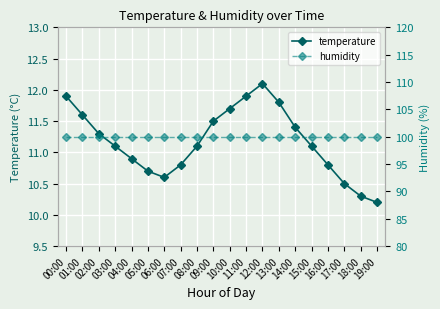

True or false: temperature and humidity intersect in this chart.

False